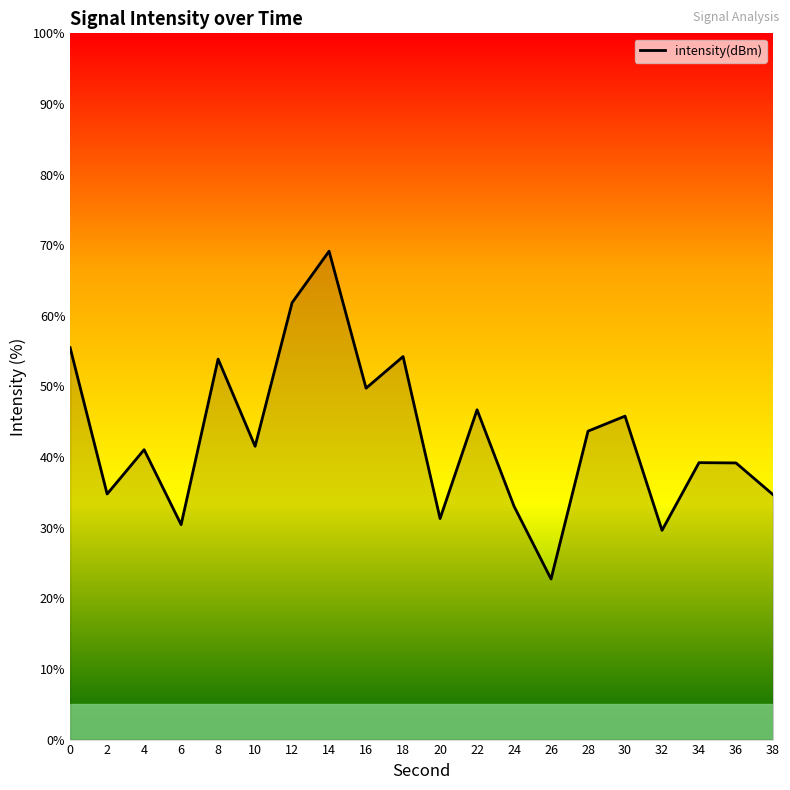

What is the difference between the values at 32 and 26?

6.9